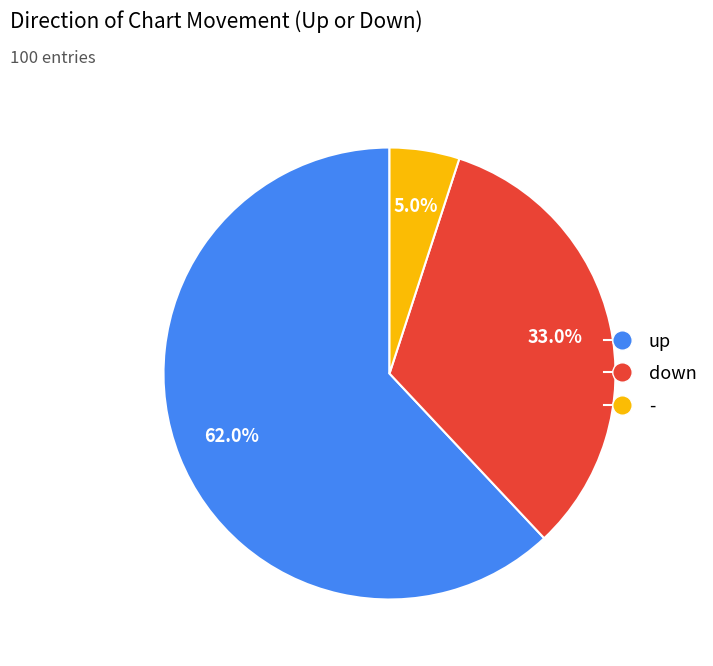

Which slice is the smallest?

-